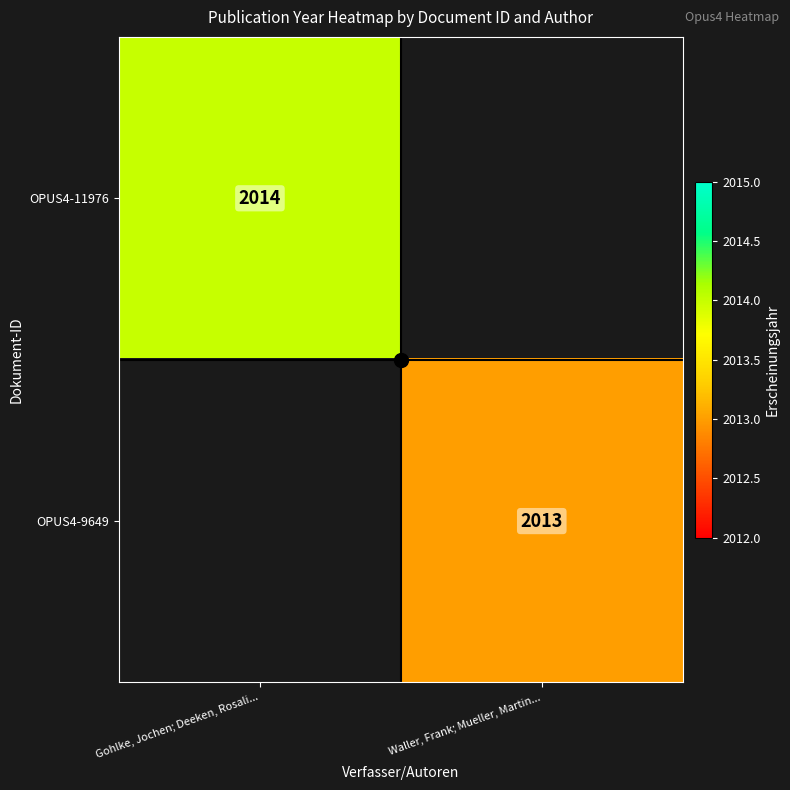

How many data points does each series have?

2